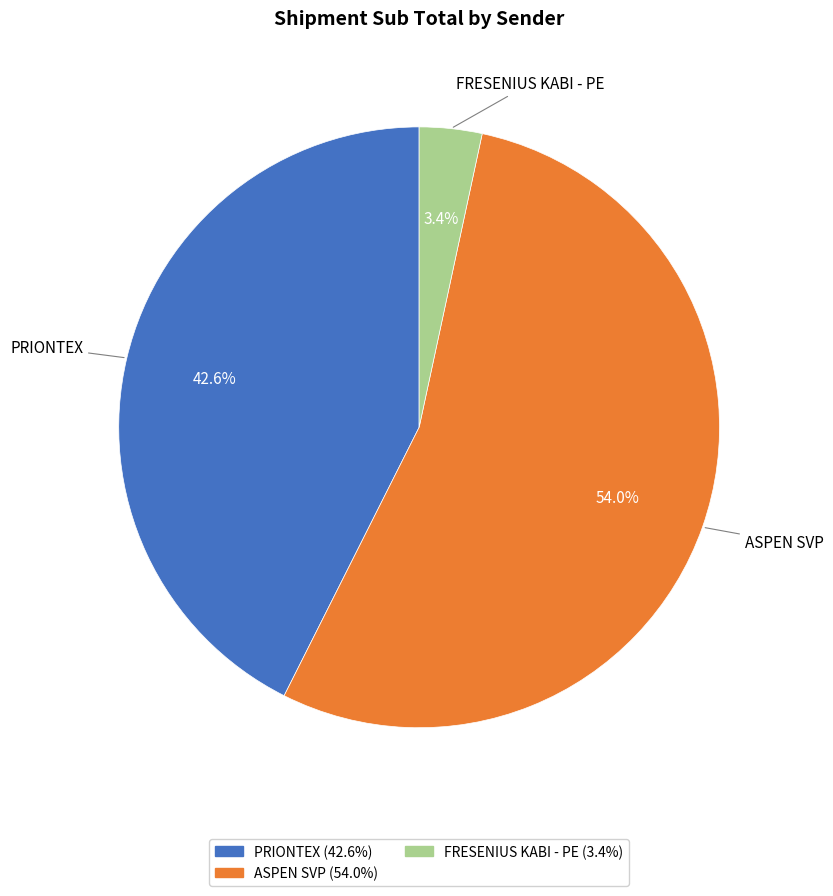

Is there any slice that represents more than half of the pie?

Yes